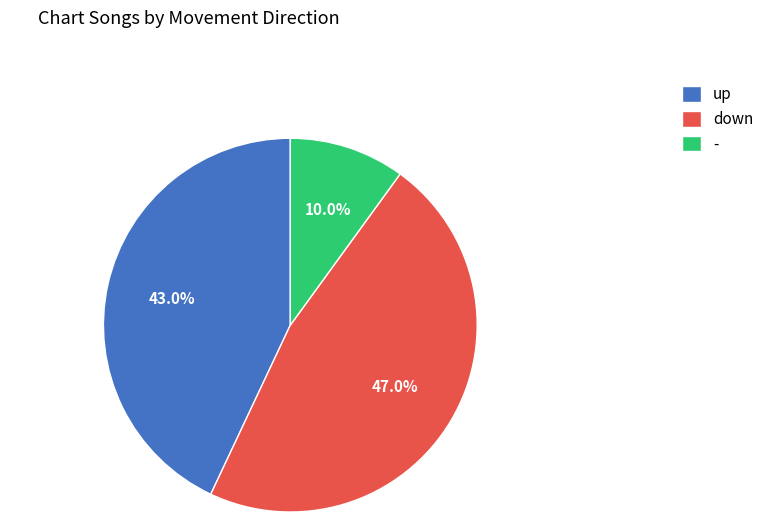

How many segments does this pie chart have?

3